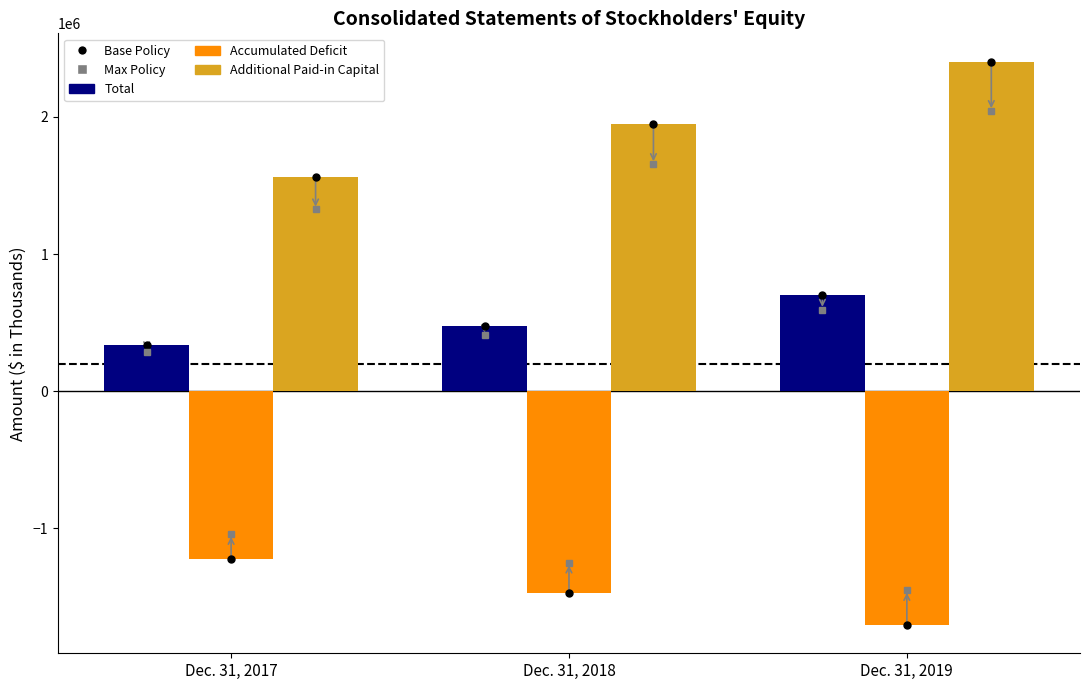

At Dec. 31, 2018, list the series in order from largest to smallest.

Additional Paid-in Capital, Total, Accumulated Deficit